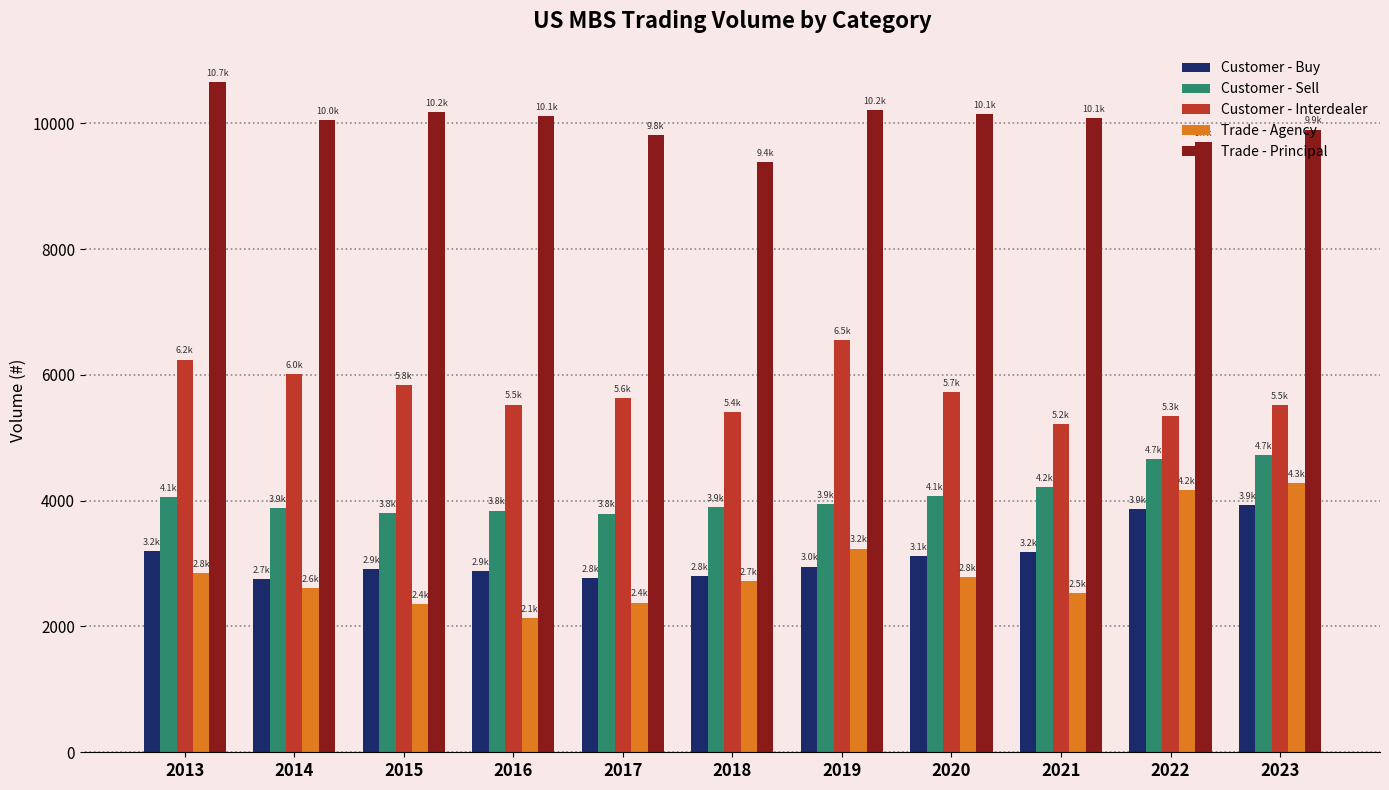

What is the sum of the Trade - Agency values at 2017 and 2019?

5617.1